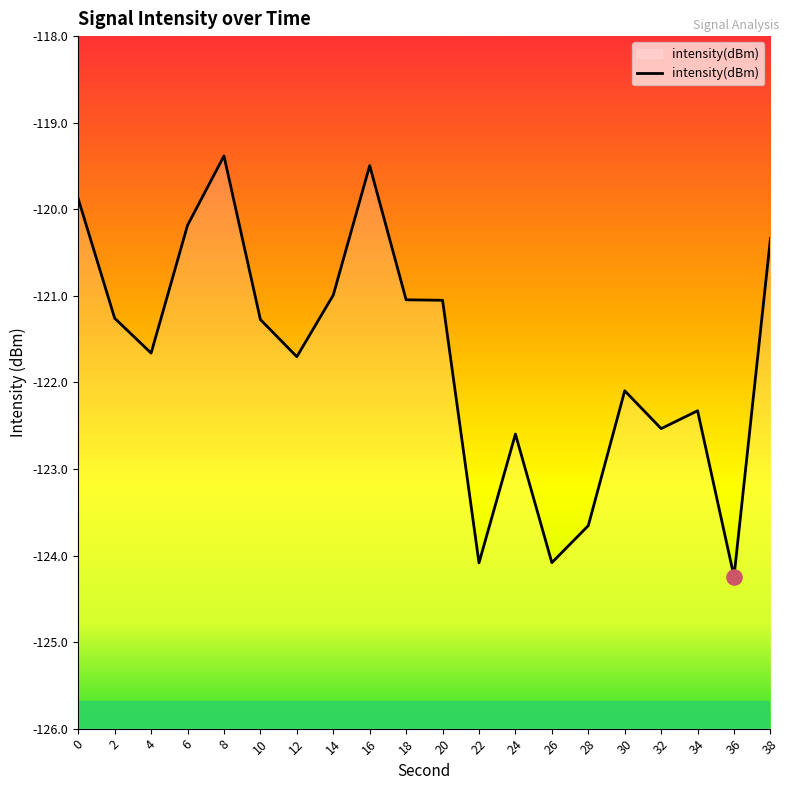

Which has a higher value, 14 or 4?

14